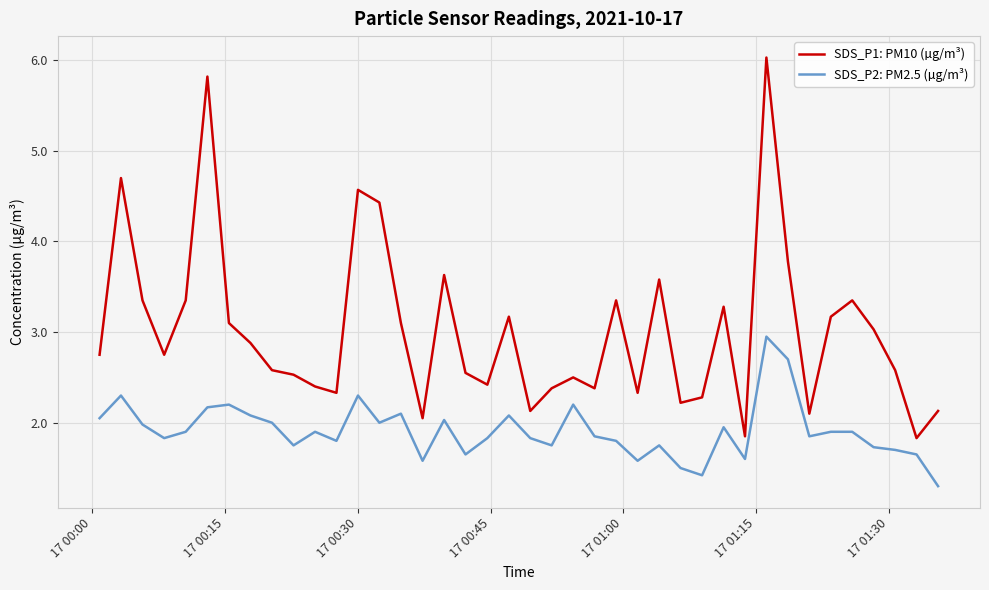

List the series in order of their peak value, highest first.

SDS_P1: PM10 (µg/m³), SDS_P2: PM2.5 (µg/m³)